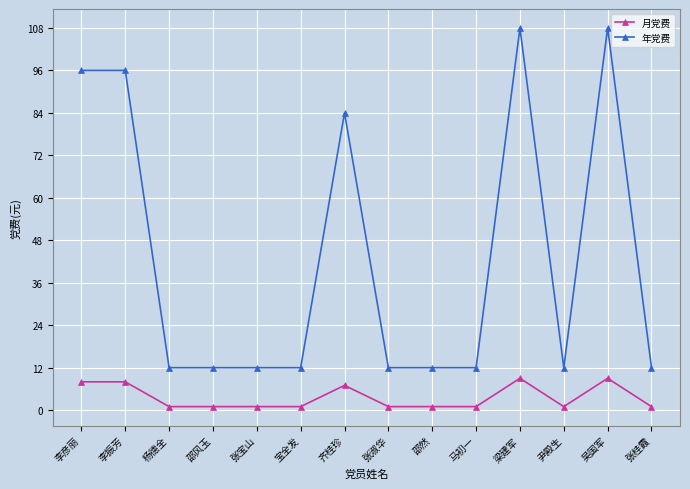

True or false: 年党费 has more than 0 points higher than both neighbors.

True